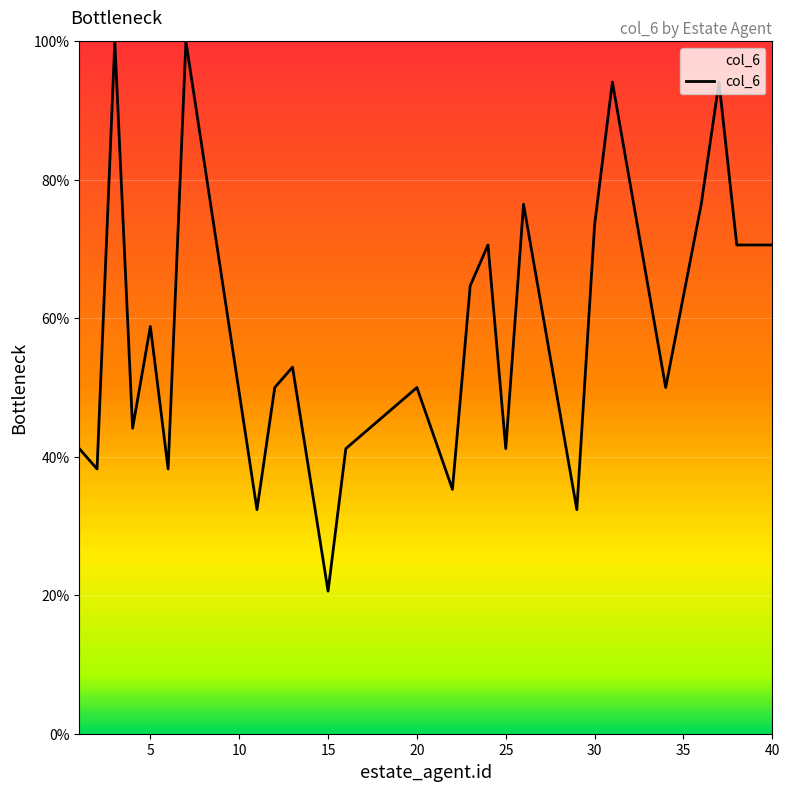

What is the difference between the maximum and minimum values?

79.4